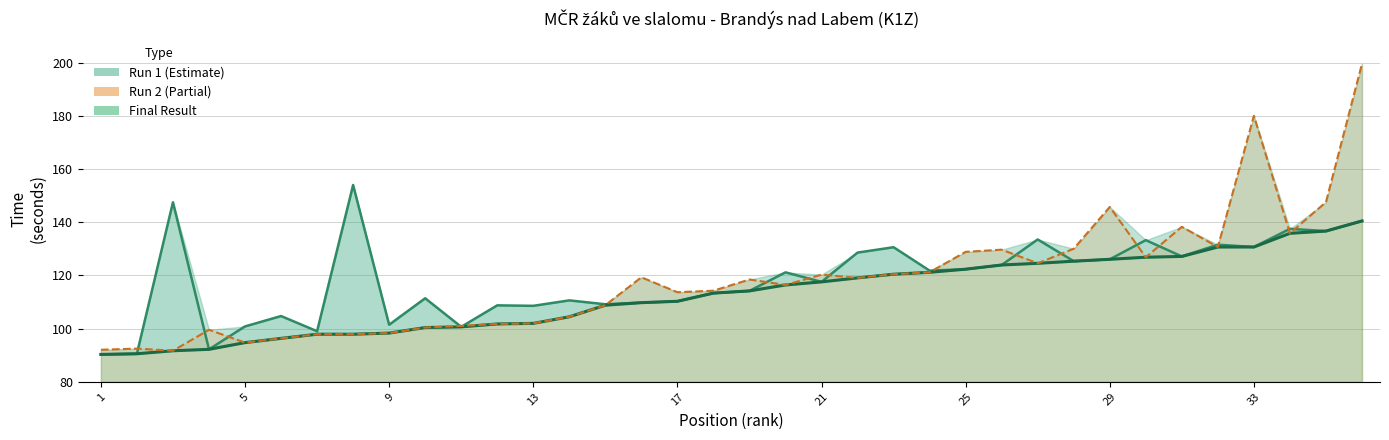

What is the value of the Run 1 time point at the 30th from the left?

154.0